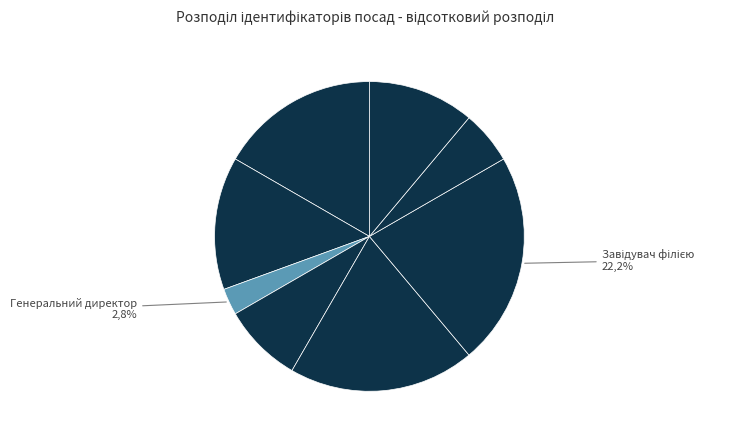

To the nearest percent, what is the combined percentage of Головний лікар and Ректор?

19%